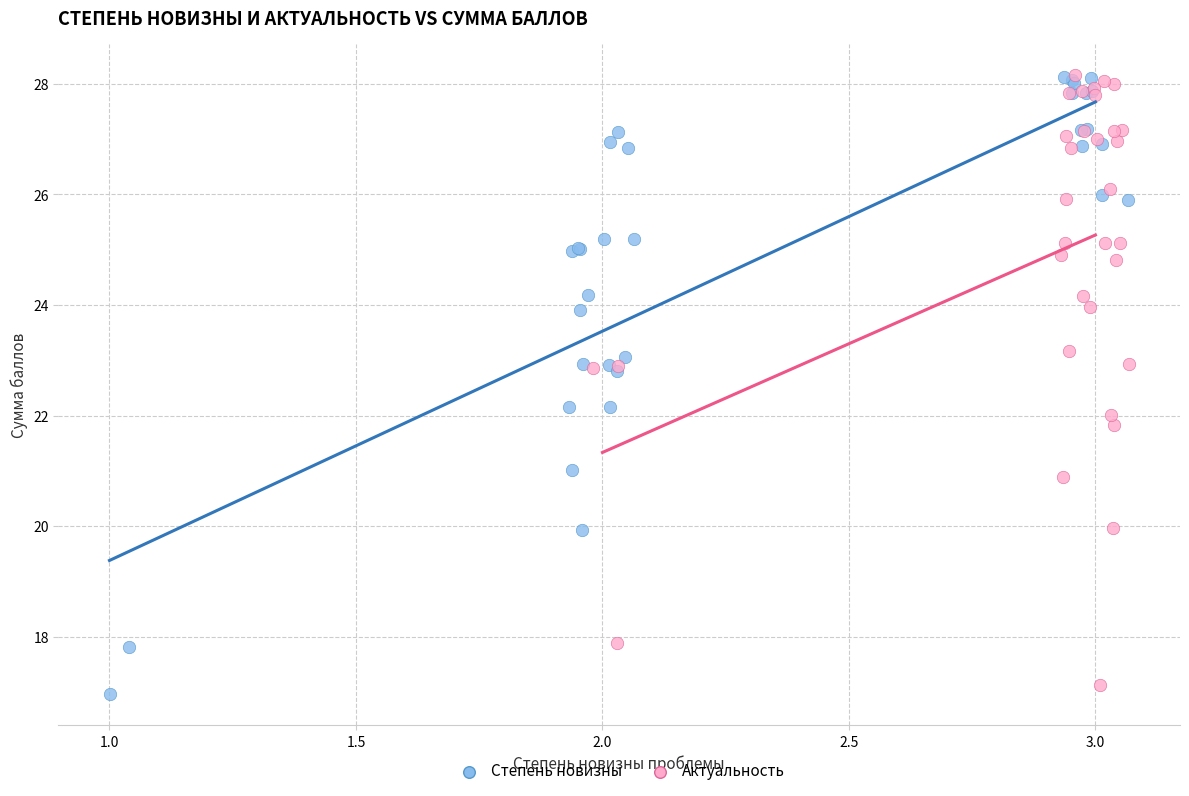

What are all the series names shown in the legend?

Степень новизны, Актуальность